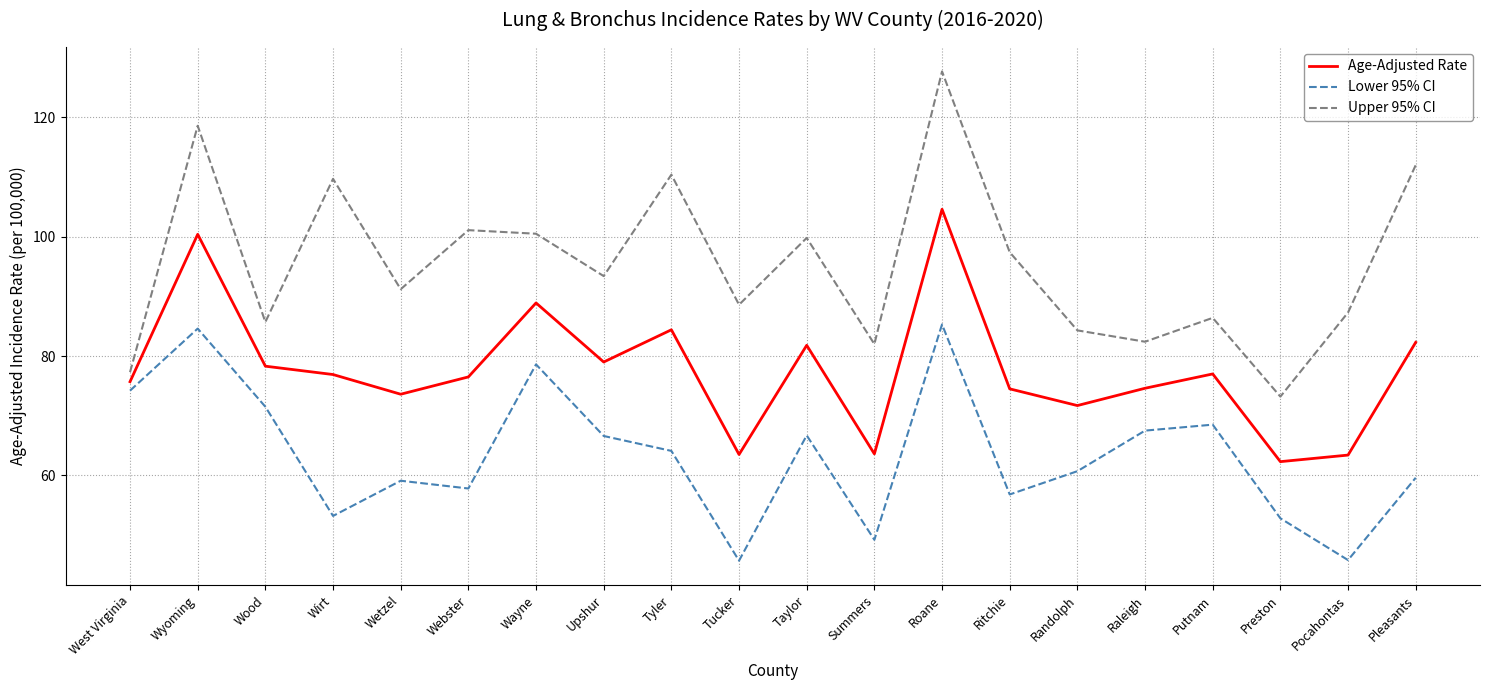

Which series has the widest spread of values?

Upper 95% CI